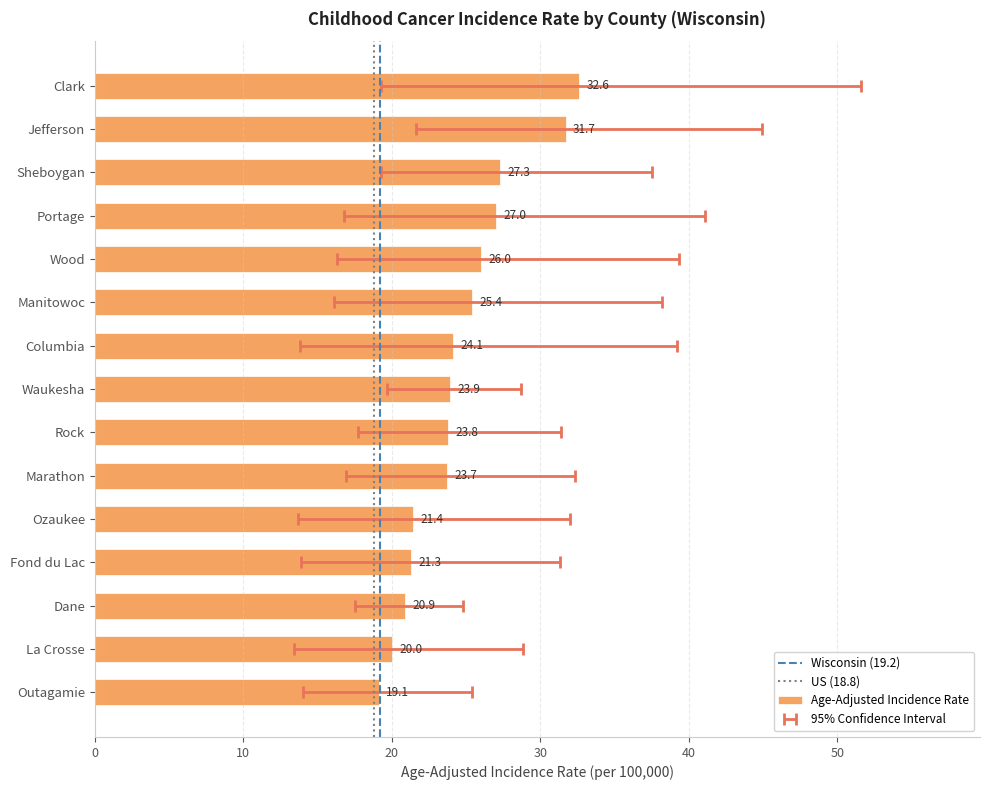

Is it true that the value at La Crosse is 26.4?

False